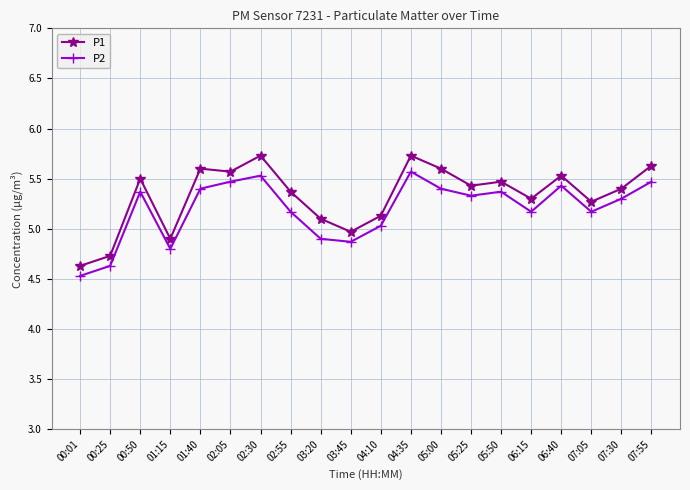

At which category does the chart reach its minimum across all series?

00:01